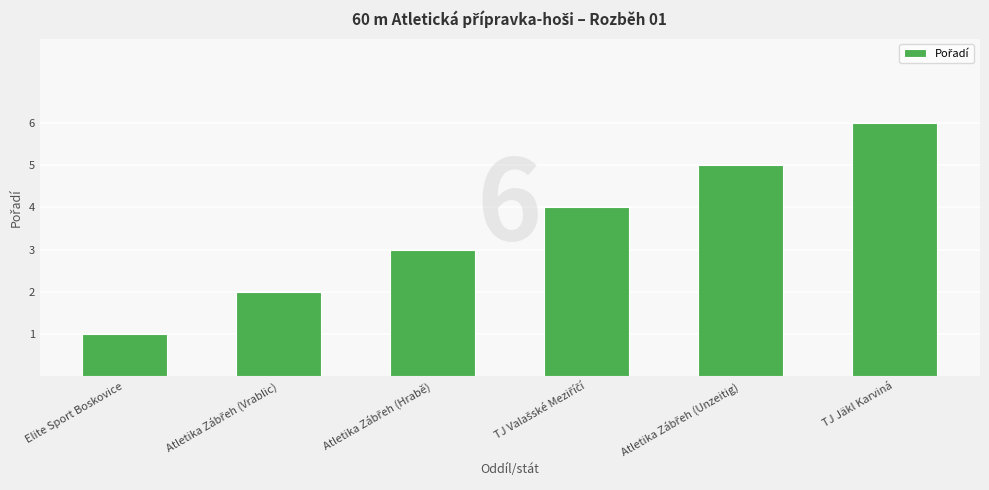

True or false: the data shows 0 at Elite Sport Boskovice.

False